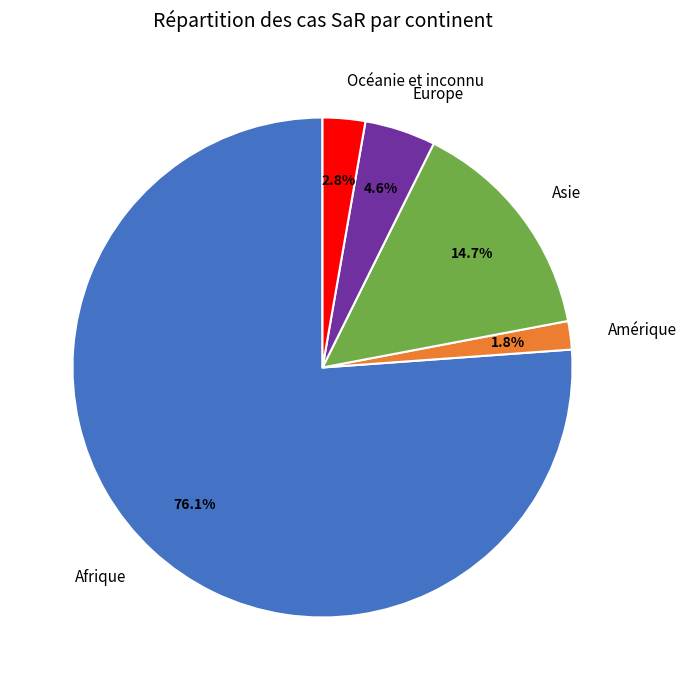

Does Asie represent more than half of the total?

No